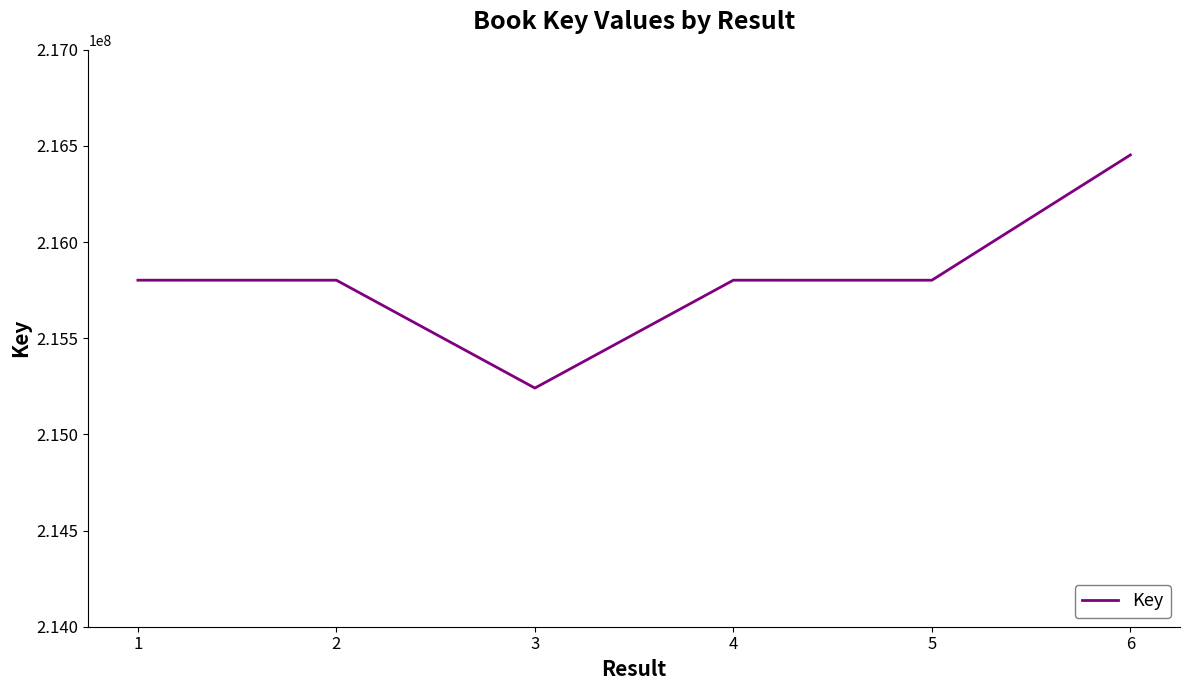

Read the value at 1, to the nearest 50.

215802050